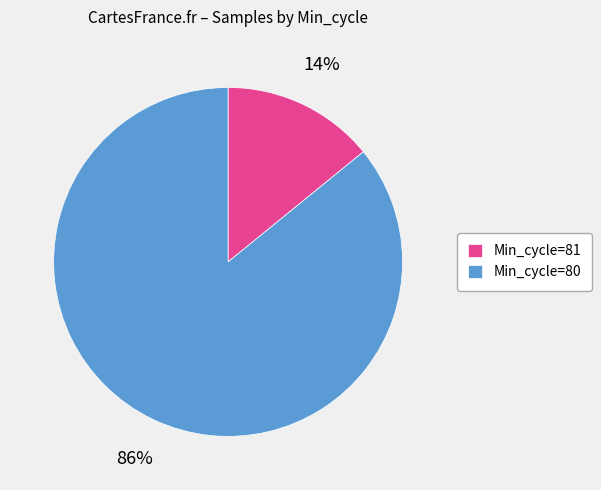

Between Min_cycle=80 and Min_cycle=81, which is larger?

Min_cycle=80